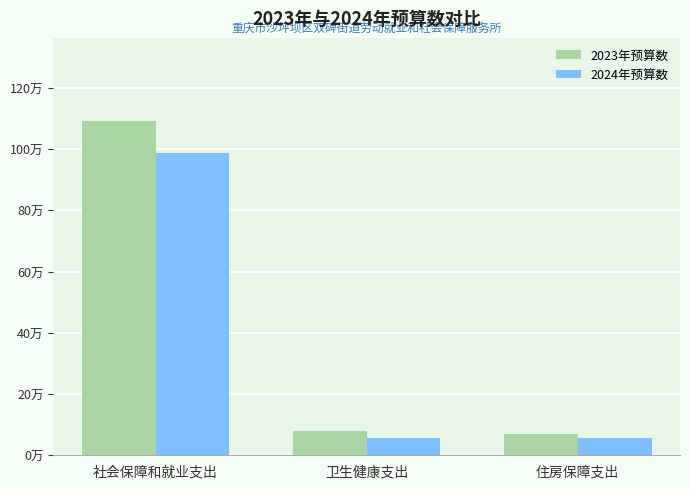

What is the label of the 3rd bar from the right?

社会保障和就业支出